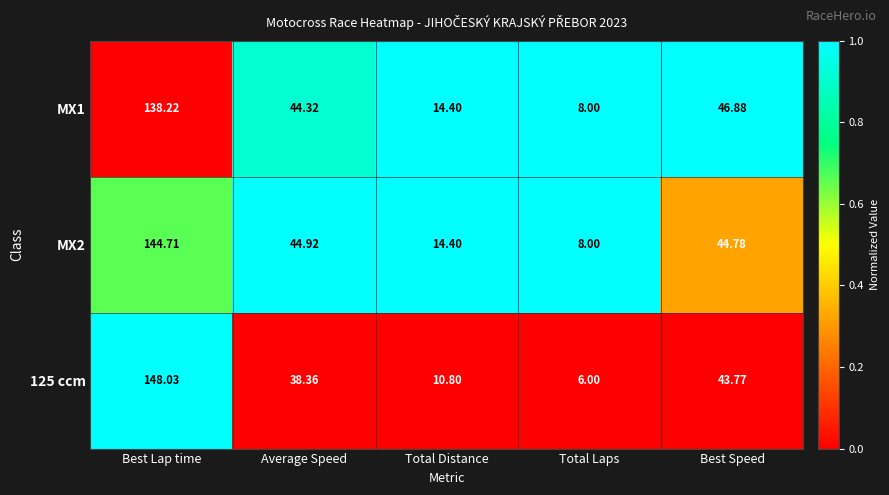

Rank the series at Average Speed from highest to lowest value.

MX2, MX1, 125 ccm